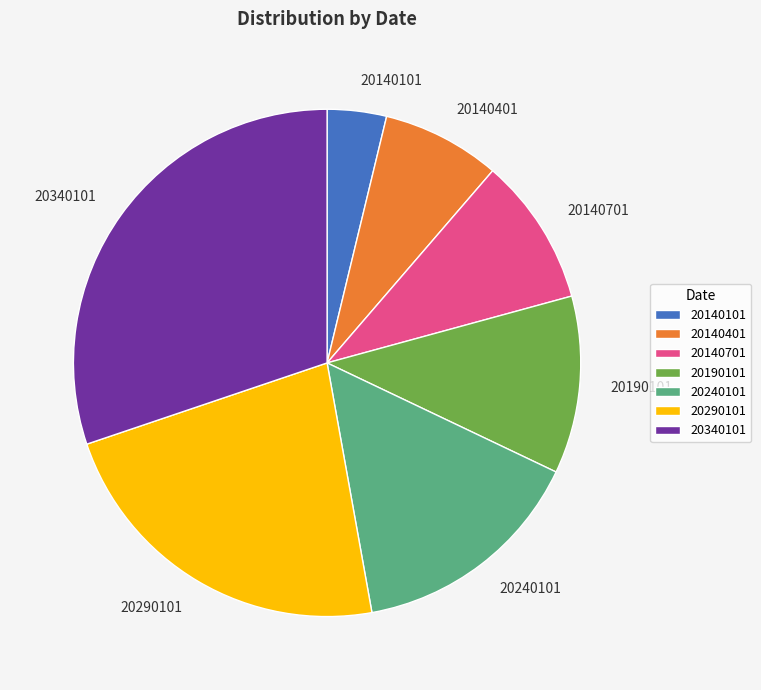

What is the ratio of the value at 20340101 to the value at 20190101?

2.7